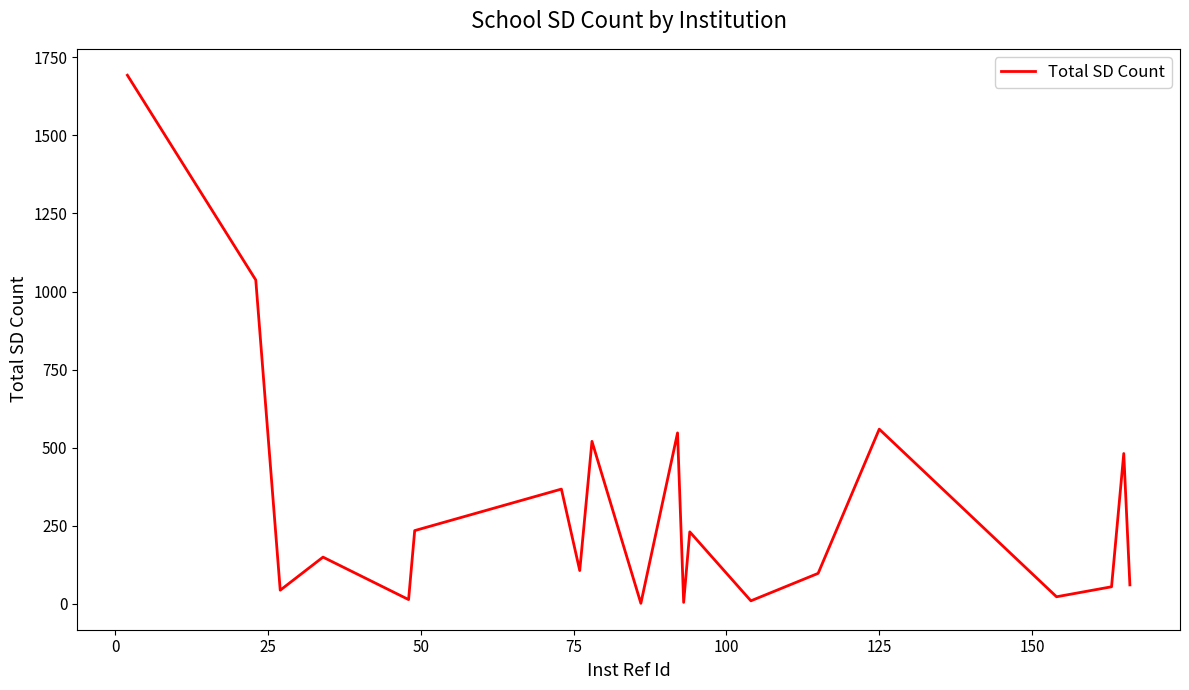

What is the greatest value displayed?

1693